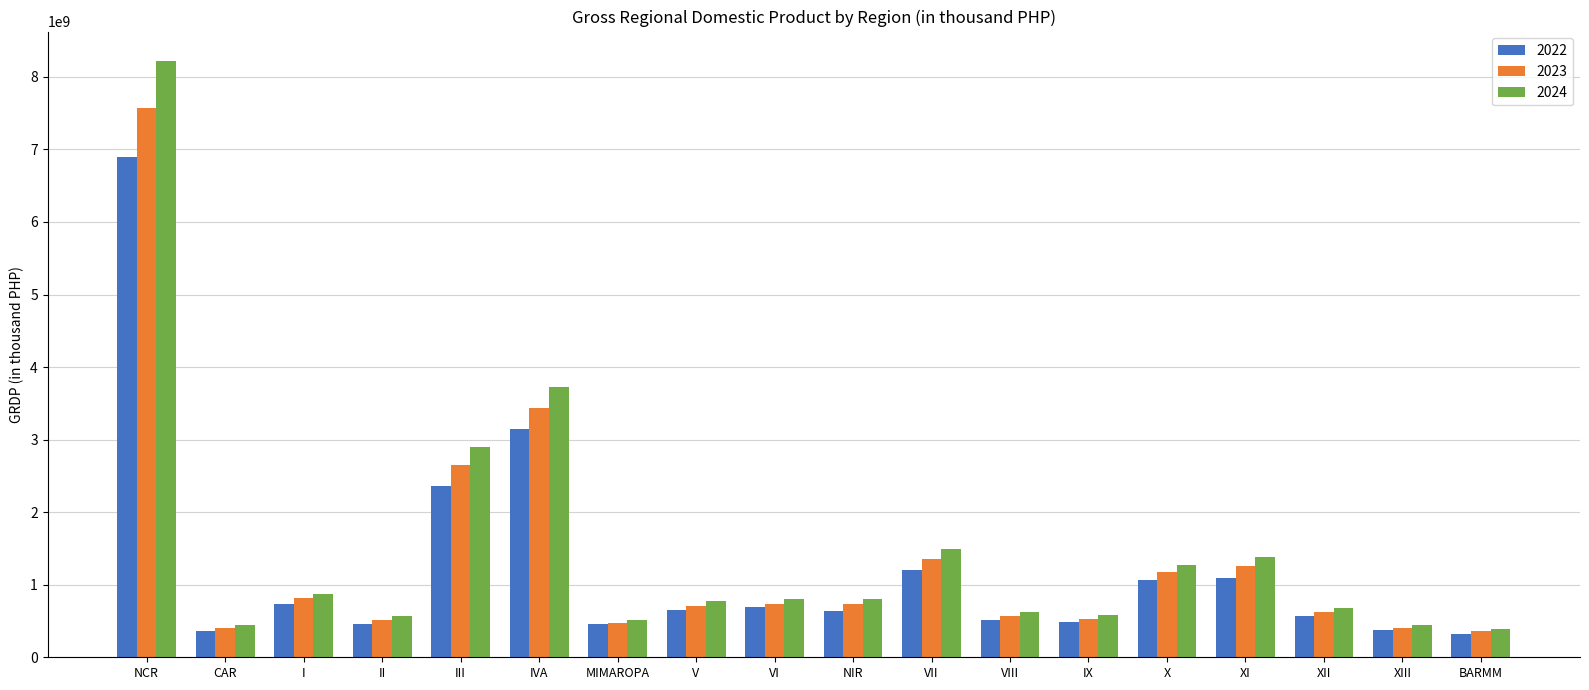

How many bars are there in total?

54